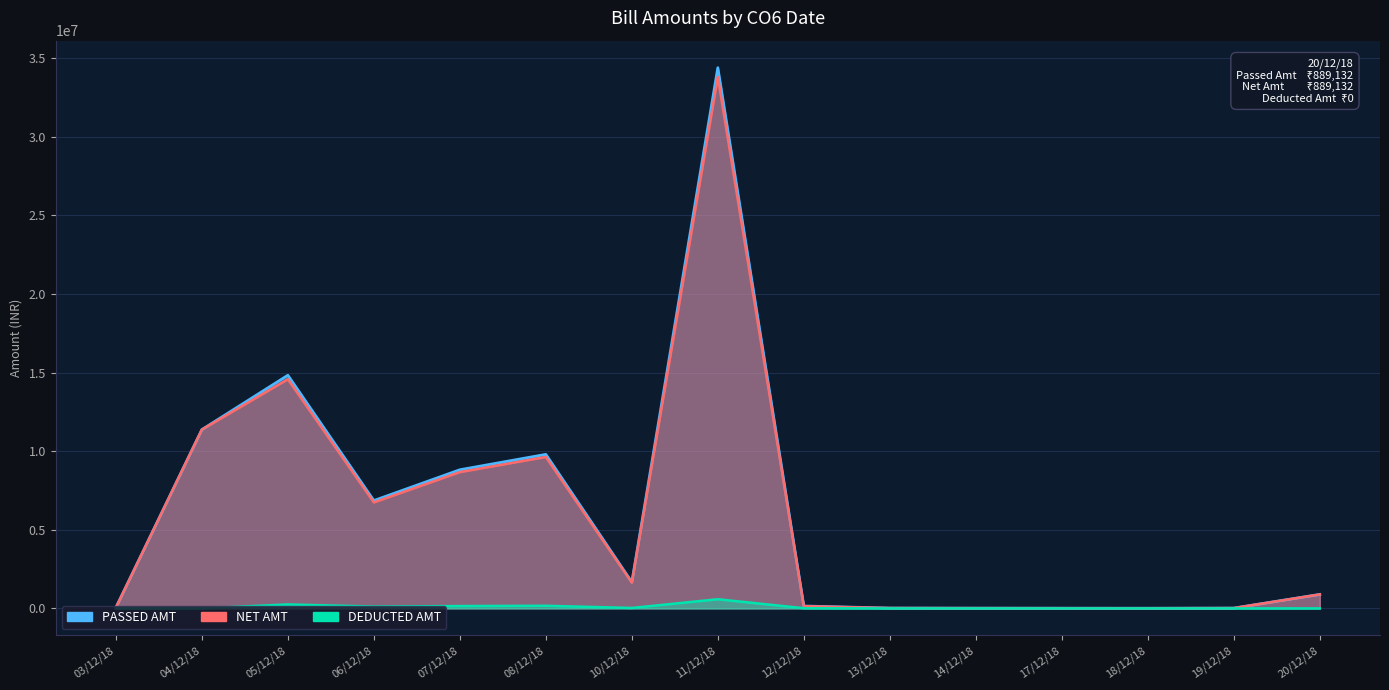

How many series are shown in this chart?

3